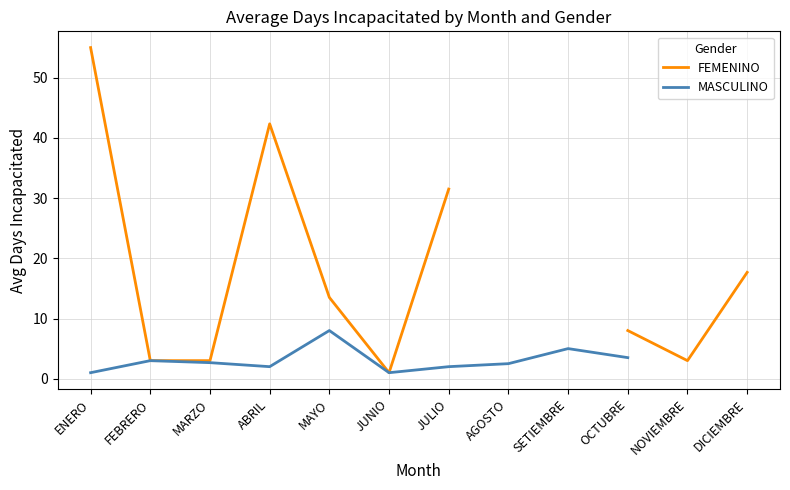

Which category has the highest value across all series?

ENERO